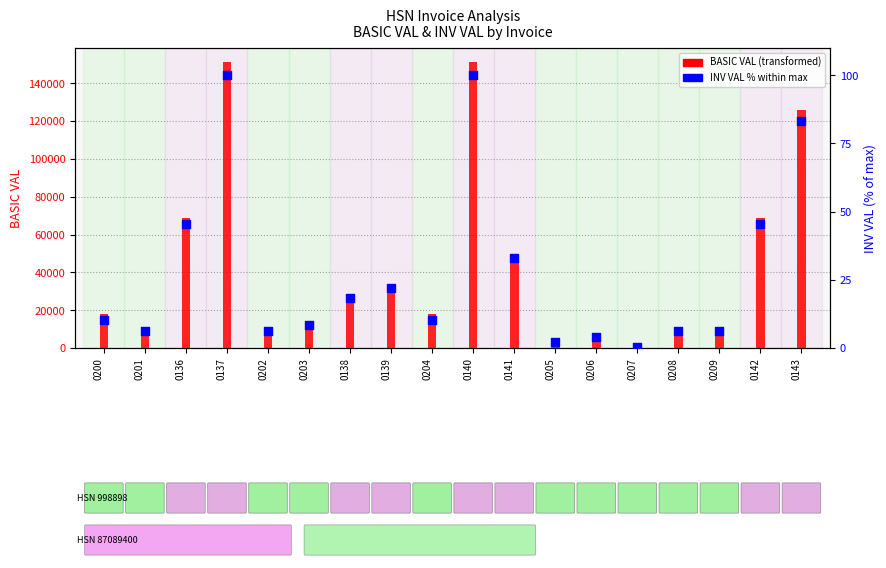

Which series contains the lowest Y value?

INV VAL %